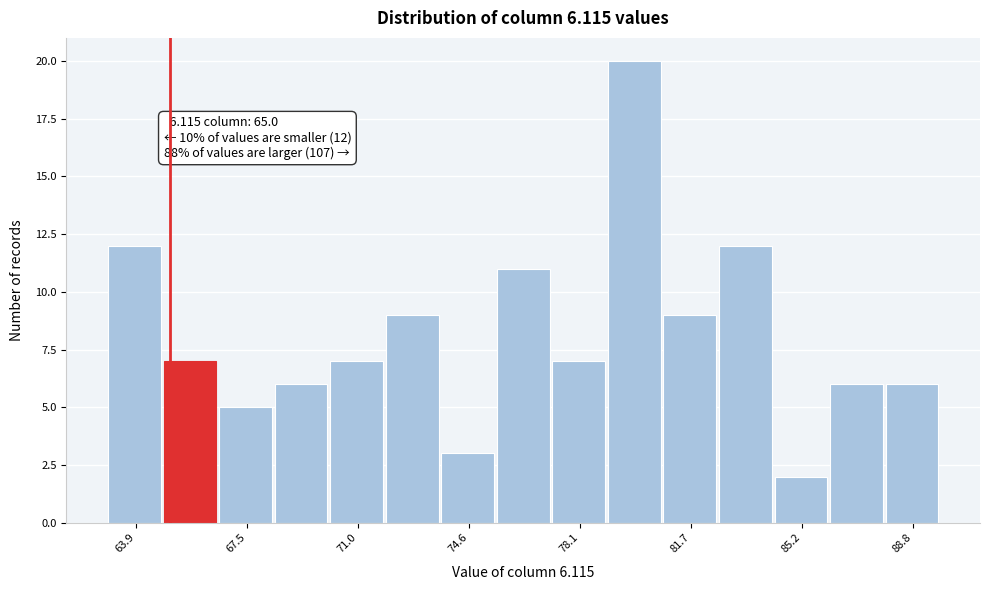

Around what value on the x-axis is the tallest bar? Give the approximate position of its centre, as read against the axis.

80.0